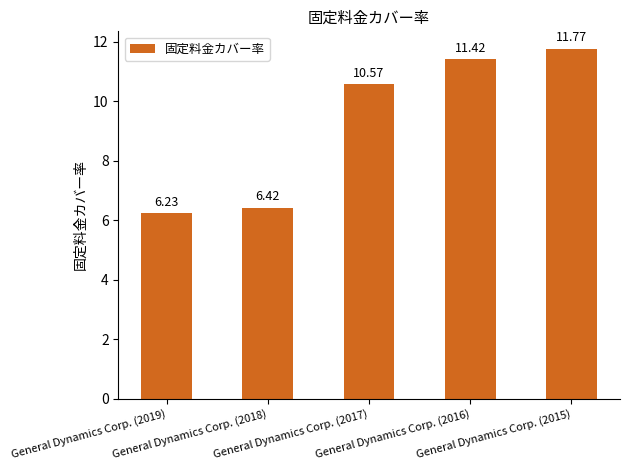

Where does the data first go above 10?

General Dynamics Corp. (2017)